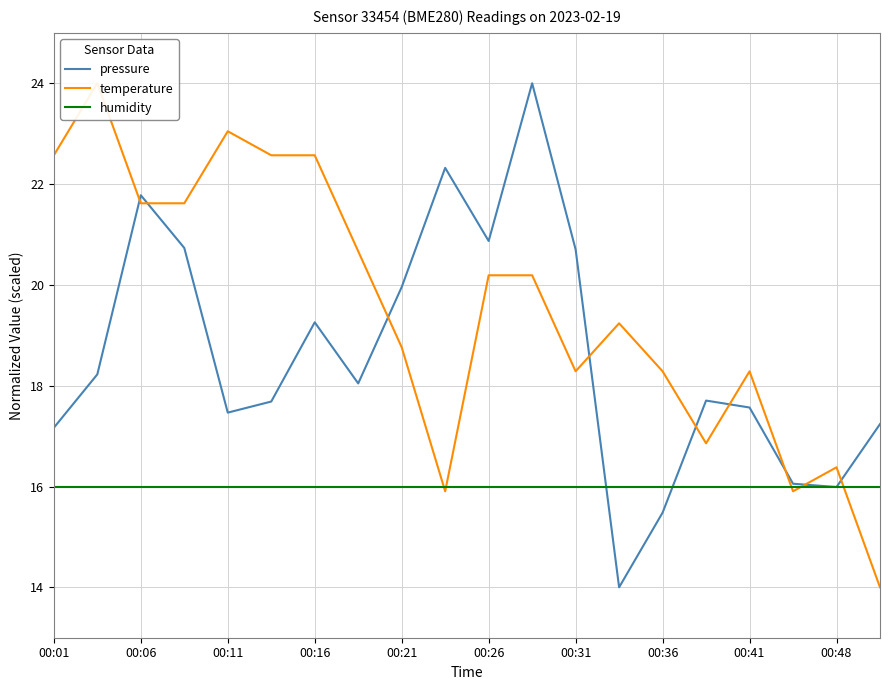

What is the value of the humidity point at the 5th from the left?

16.0